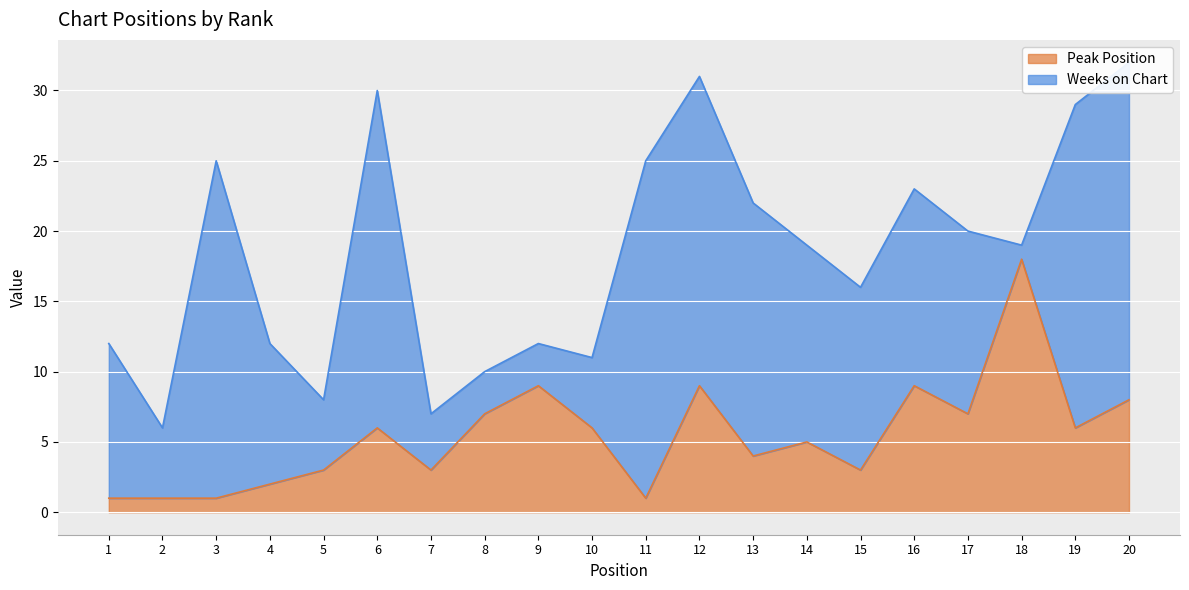

Rank the categories by value from lowest to highest.

1, 2, 3, 11, 4, 5, 7, 15, 13, 14, 6, 10, 19, 8, 17, 20, 9, 12, 16, 18